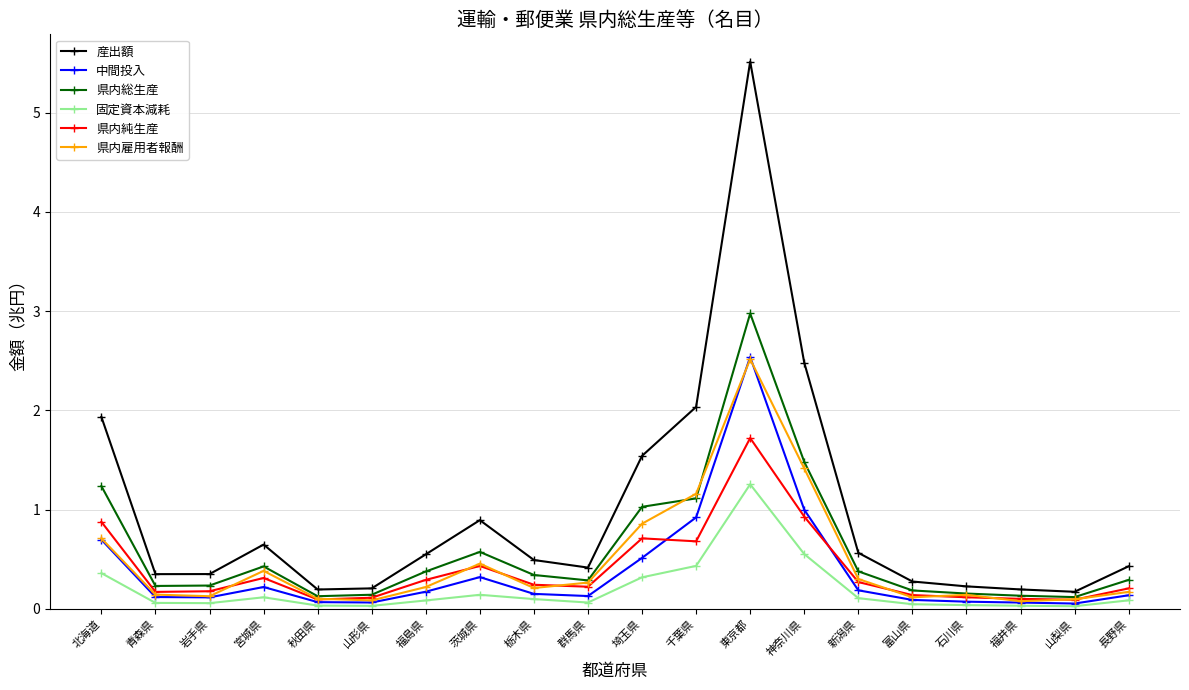

True or false: 県内雇用者報酬 has more than 2 interior local peaks.

True